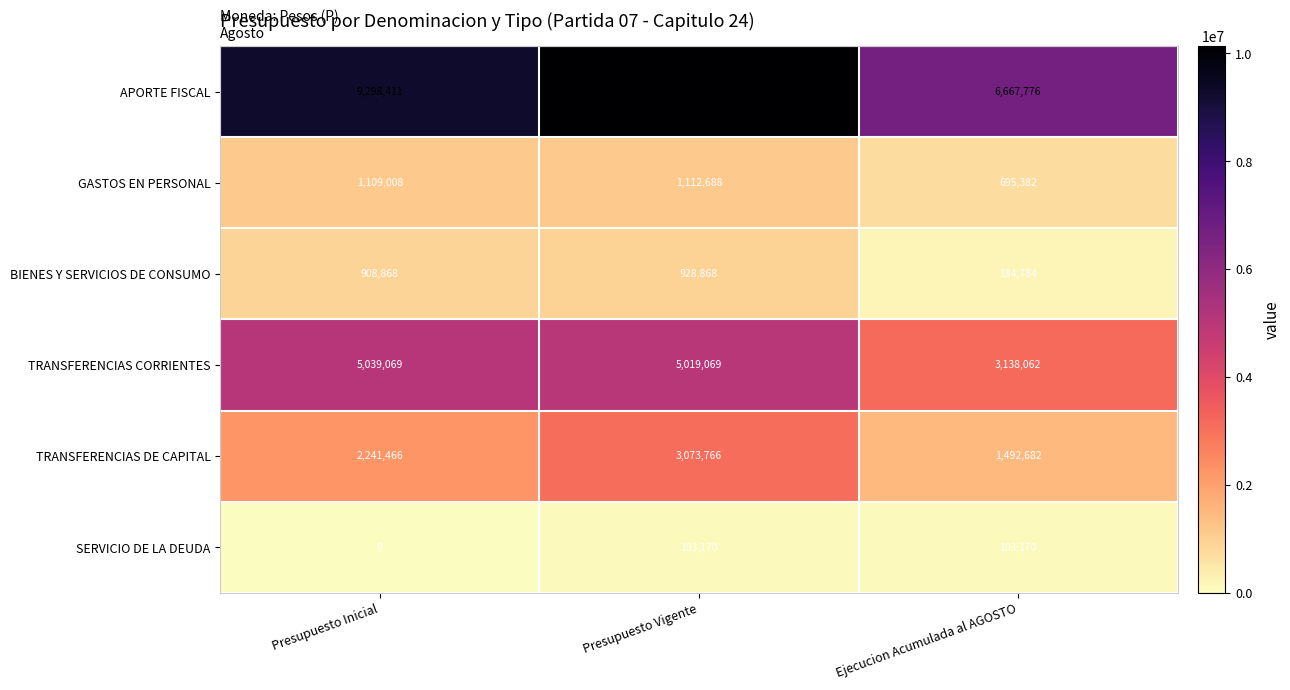

Which category has the lowest value across all series?

Presupuesto Inicial